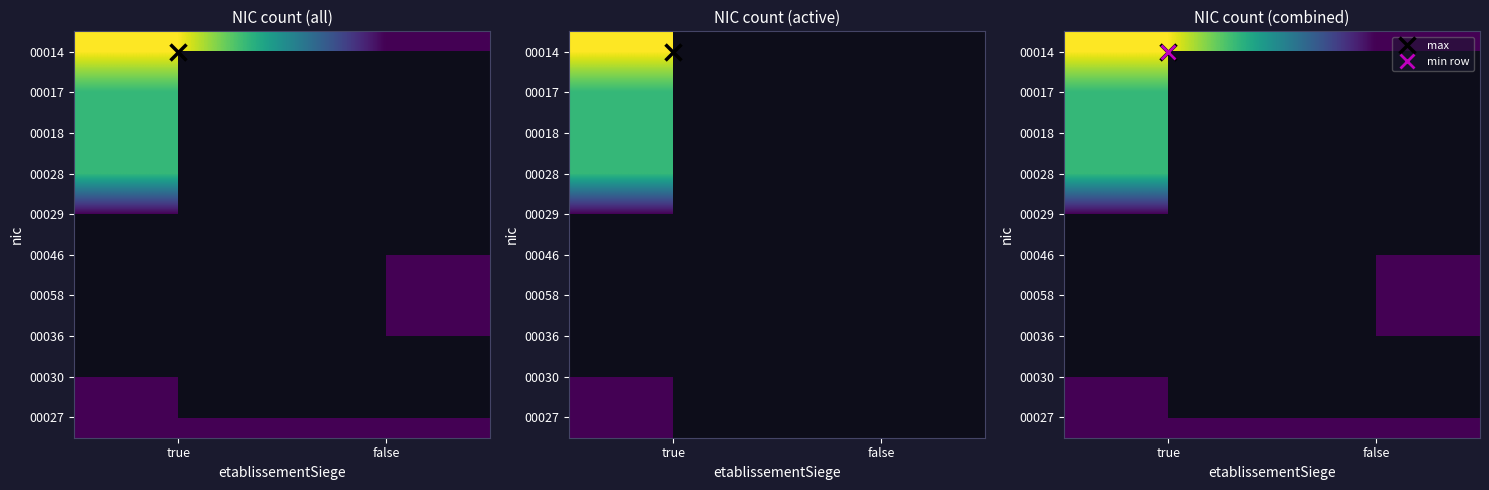

What is the smallest value displayed?

1.0